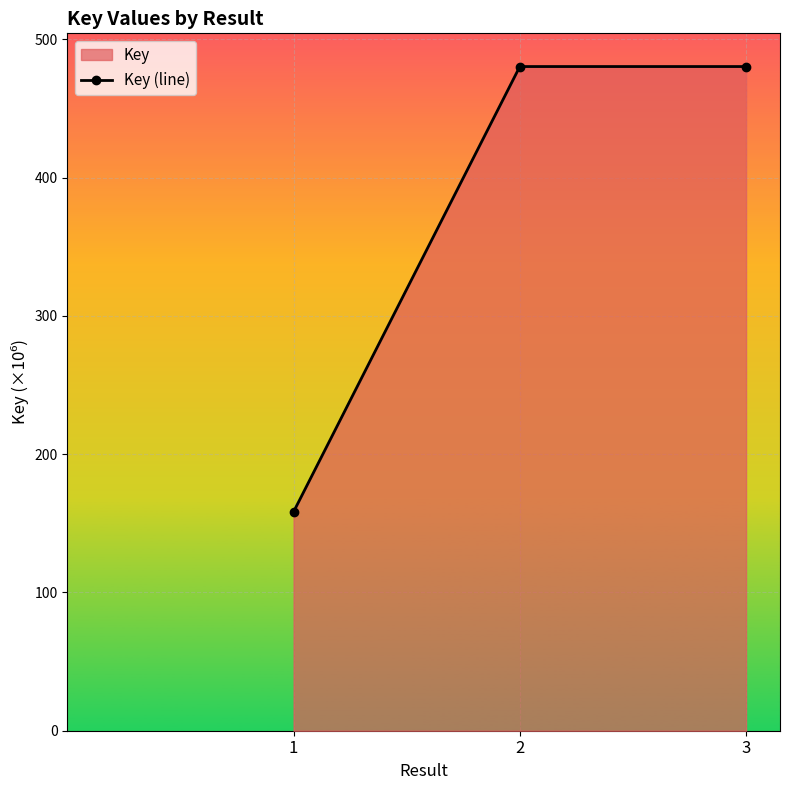

Where does the data first go above 480?

2